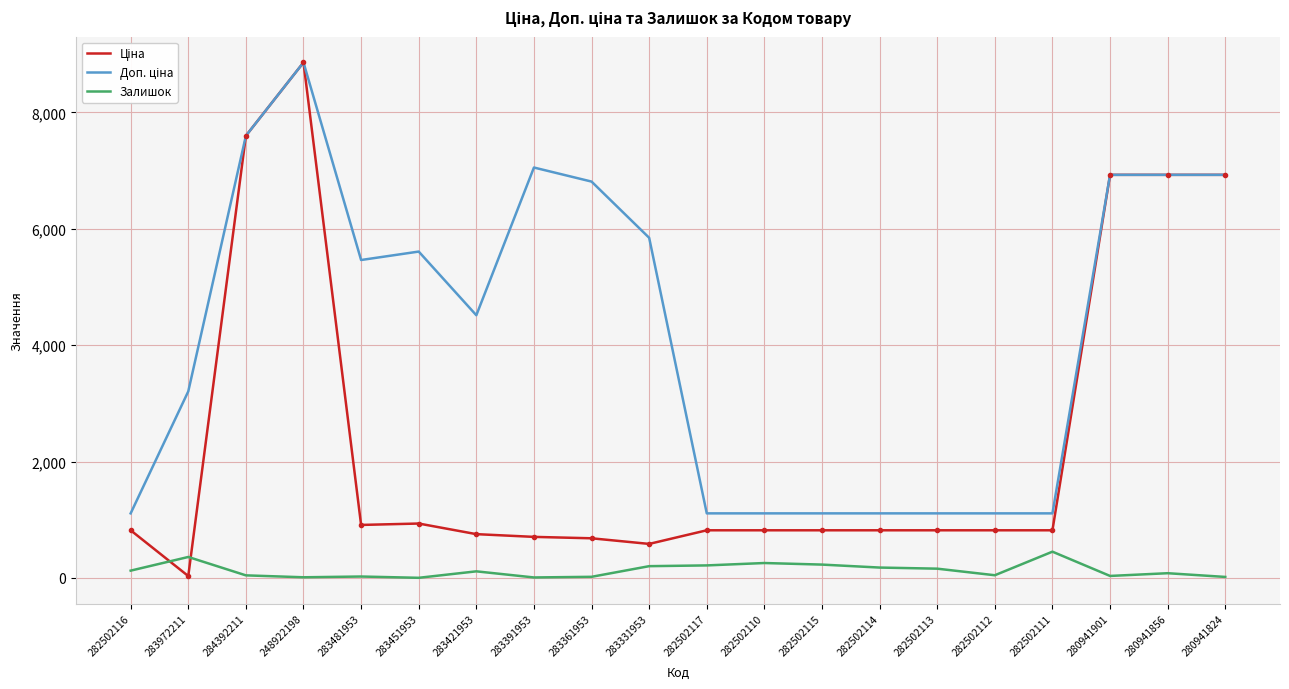

What is the difference between the highest and lowest values at 282502115?

880.2